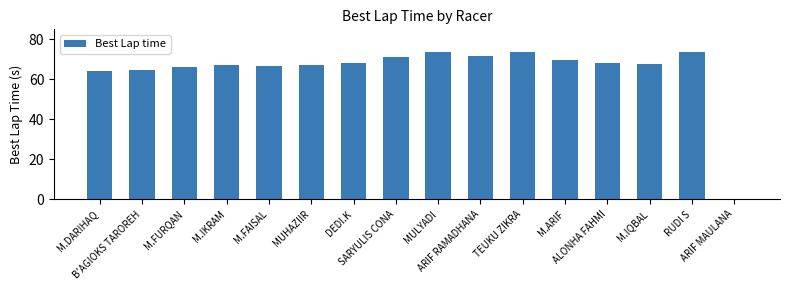

What is the sum of all values?

1032.9